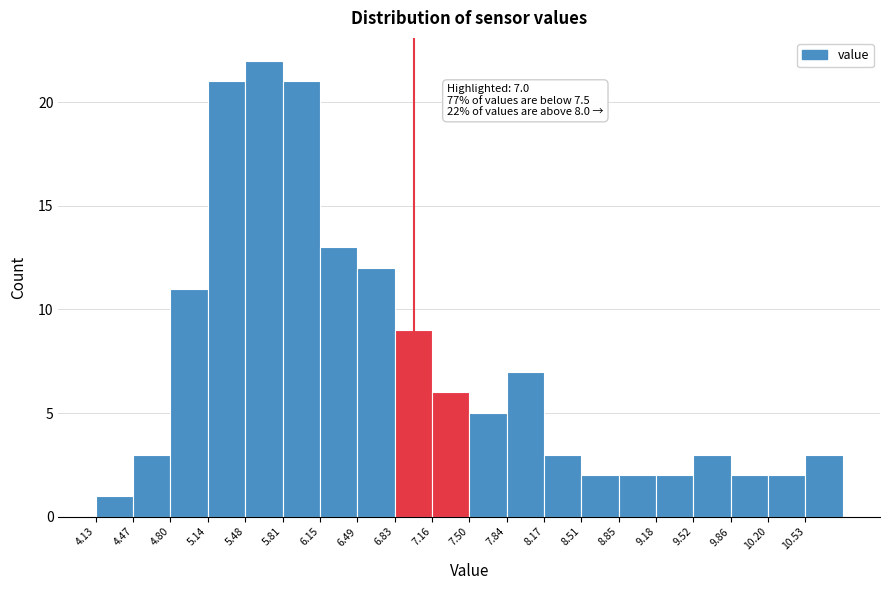

Which range on the x-axis has the tallest bar?

5.50 to 5.80